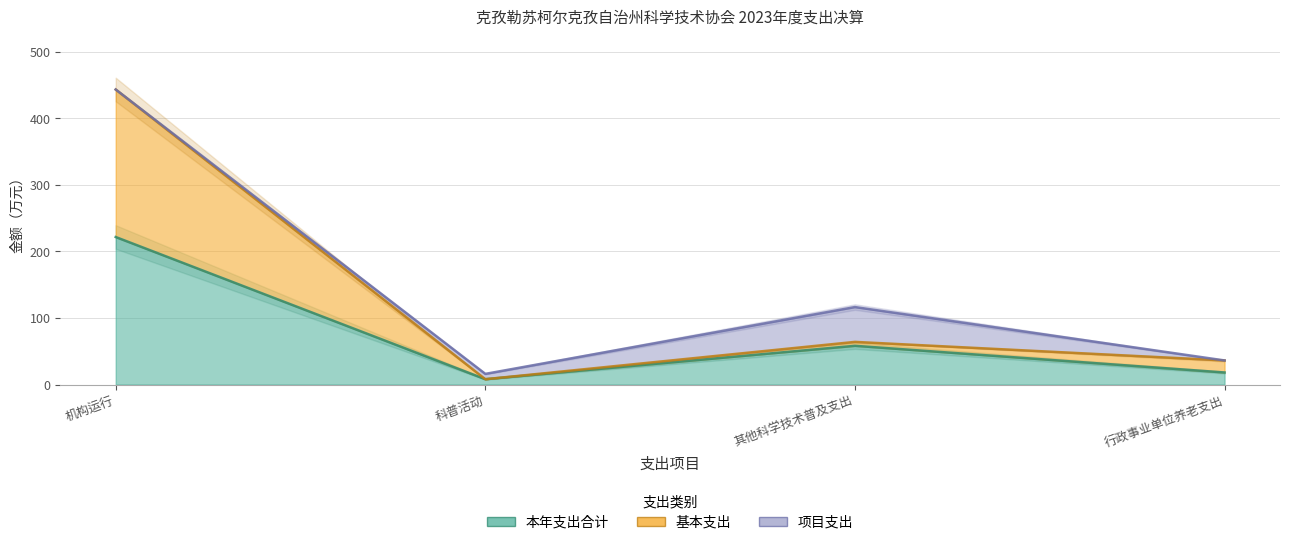

How many values in the 本年支出合计 series exceed 58?

2